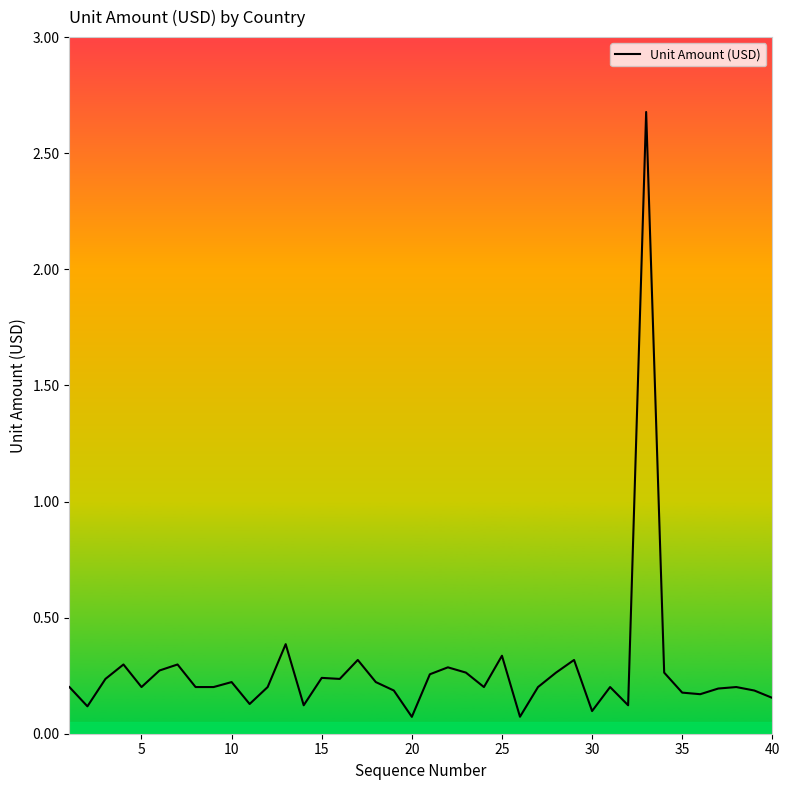

Reading left to right, what are all the values shown in this chart?

0.2	0.1	0.2	0.3	0.2	0.3	0.3	0.2	0.2	0.2	0.1	0.2	0.4	0.1	0.2	0.2	0.3	0.2	0.2	0.1	0.3	0.3	0.3	0.2	0.3	0.1	0.2	0.3	0.3	0.1	0.2	0.1	2.7	0.3	0.2	0.2	0.2	0.2	0.2	0.2